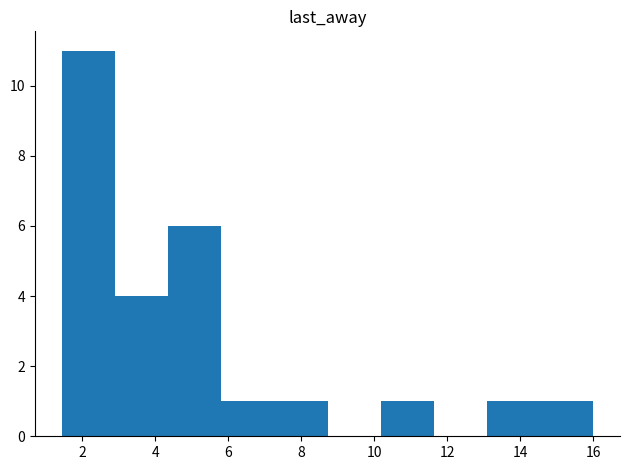

Reading left to right, list every bar in this chart as the range it spans on the x-axis followed by its height. Neither the bar edges nor the heights are printed on the chart, so give them approximately, as read against the axes.

1.4 to 2.8: 11
2.8 to 4.4: 4
4.4 to 5.8: 6
5.8 to 7.2: 1
7.2 to 8.8: 1
8.8 to 10.2: 0
10.2 to 11.6: 1
11.6 to 13.0: 0
13.0 to 14.6: 1
14.6 to 16.0: 1